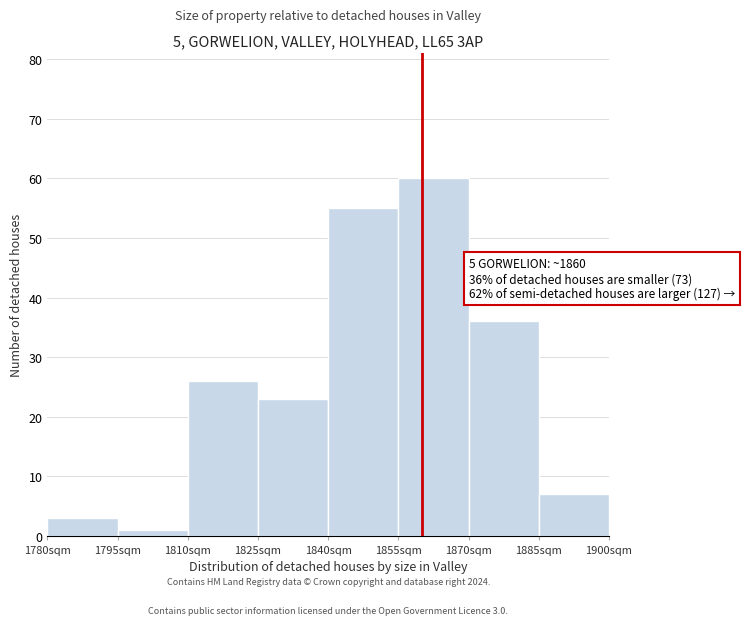

Which range on the x-axis has the tallest bar?

1855 to 1870